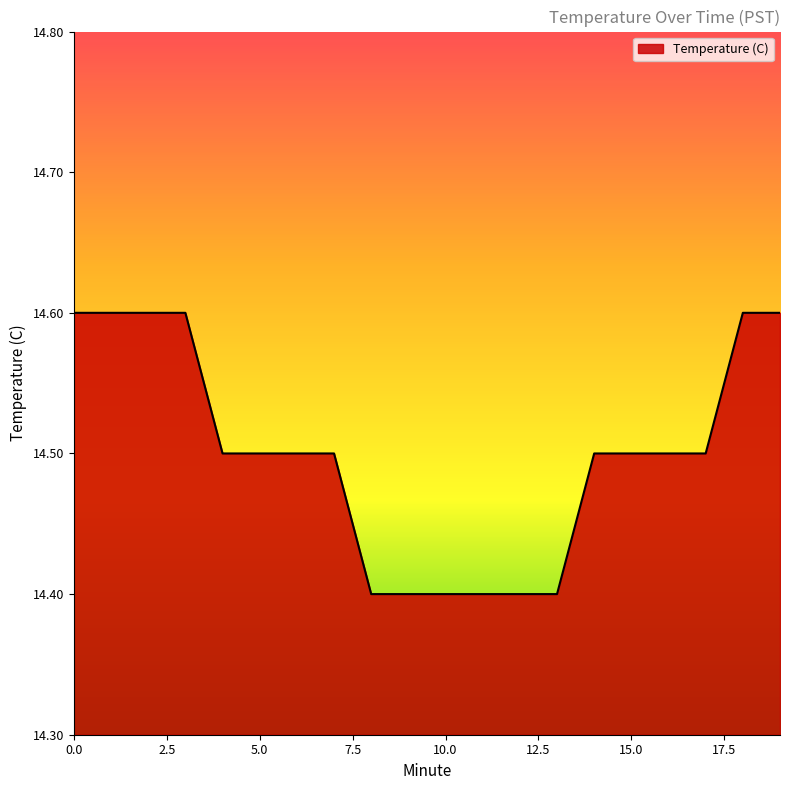

Does the chart display data point markers on the line(s)?

No